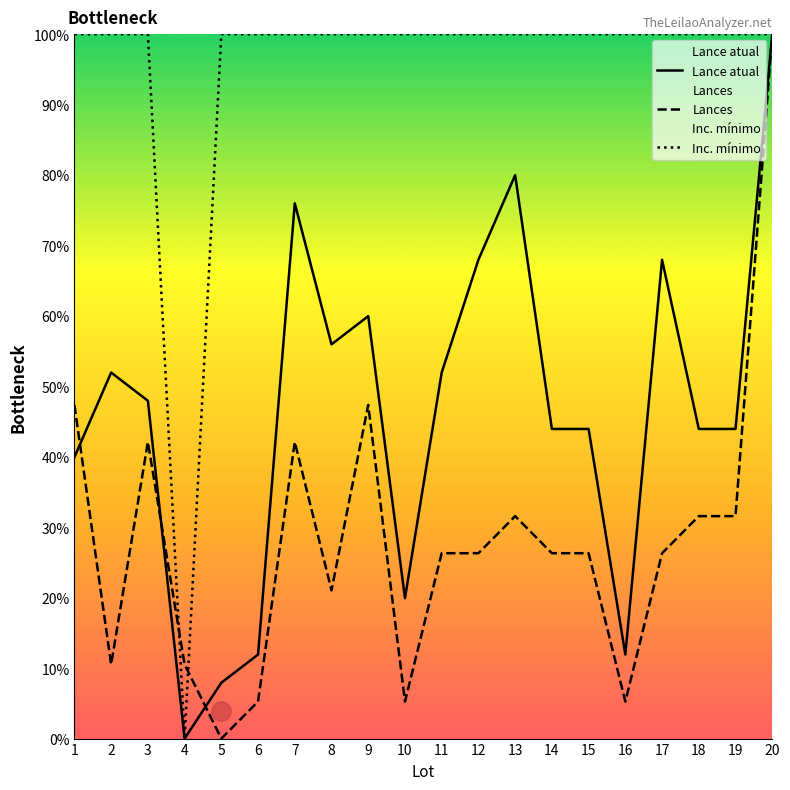

At which category is the sum across all series the highest?

20